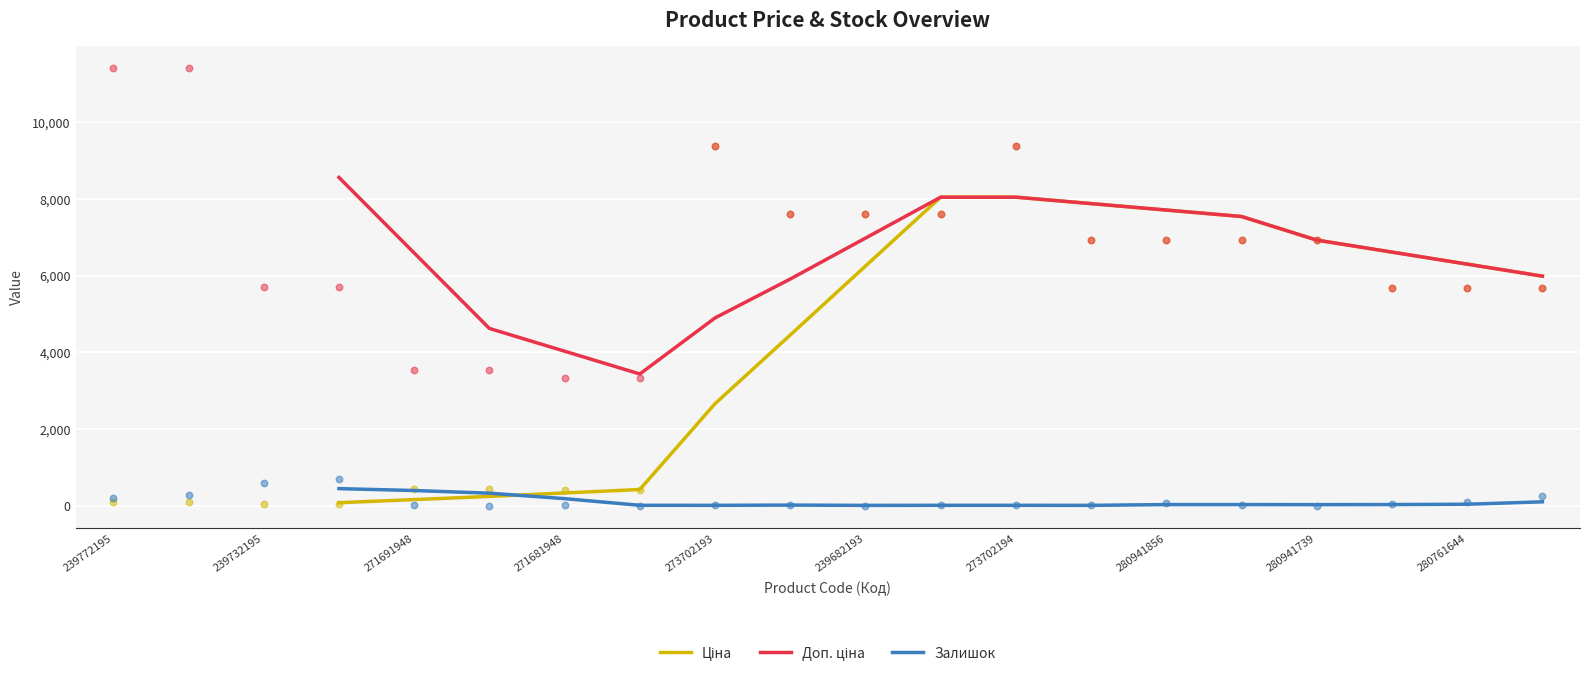

What is the highest value of the Залишок series?

452.8